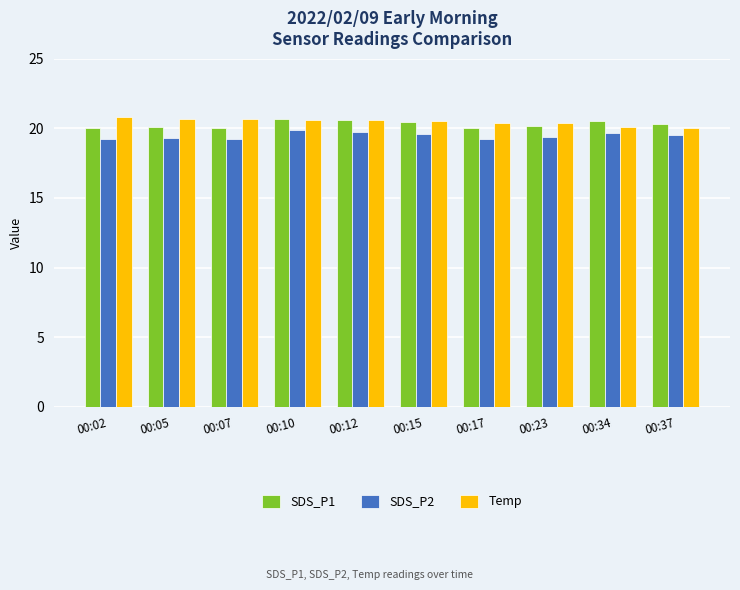

How many bars are there in each group?

3